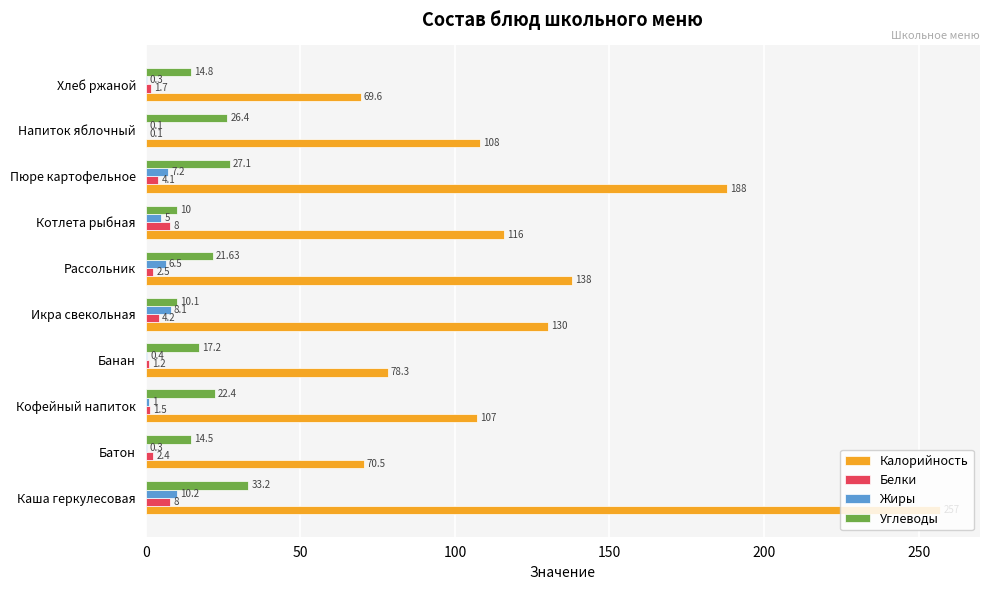

At which label does Калорийность reach its peak?

Каша геркулесовая